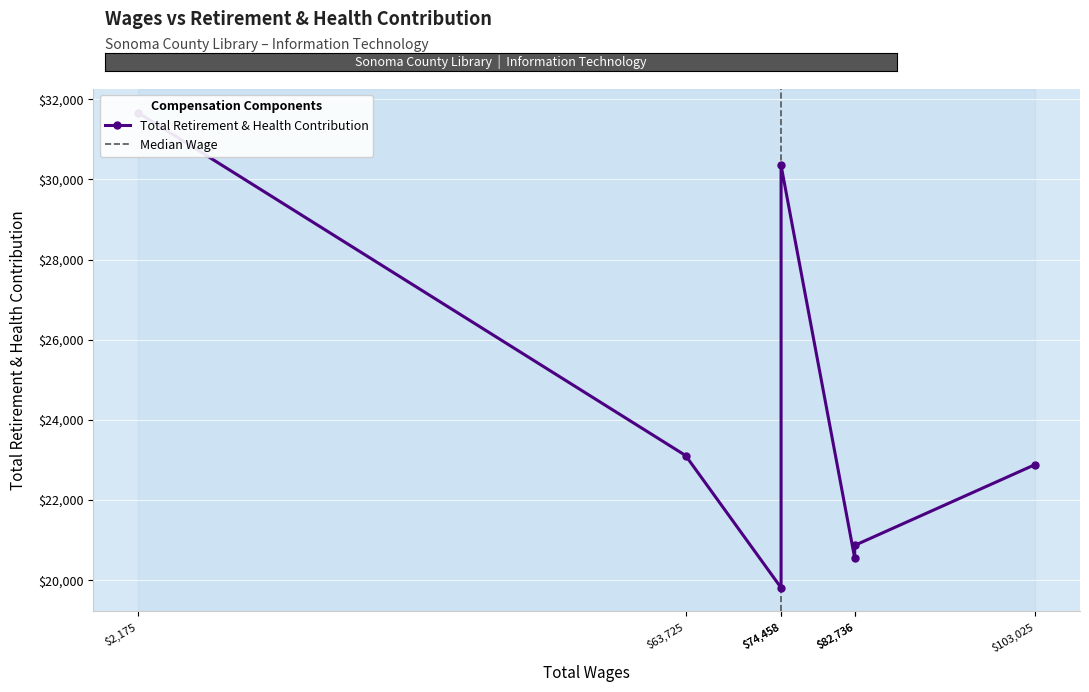

At which category does the data reach its first local valley?

$74,458